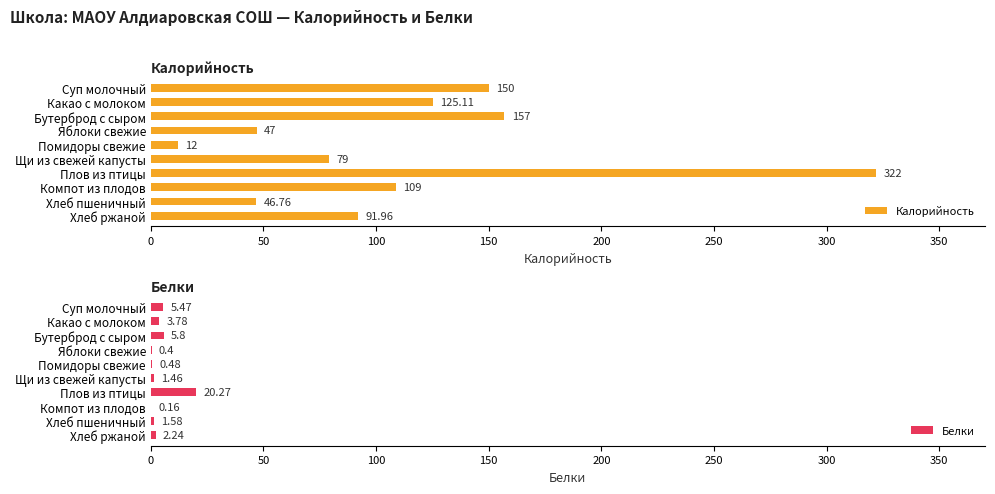

How many bars are there in total?

20